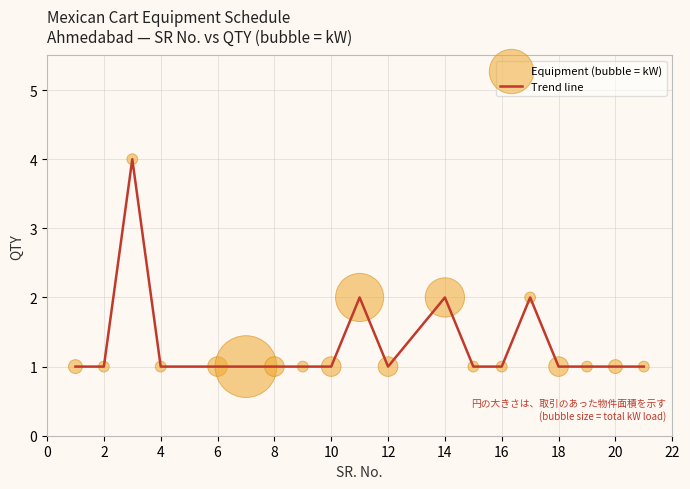

What is the greatest value displayed?

4